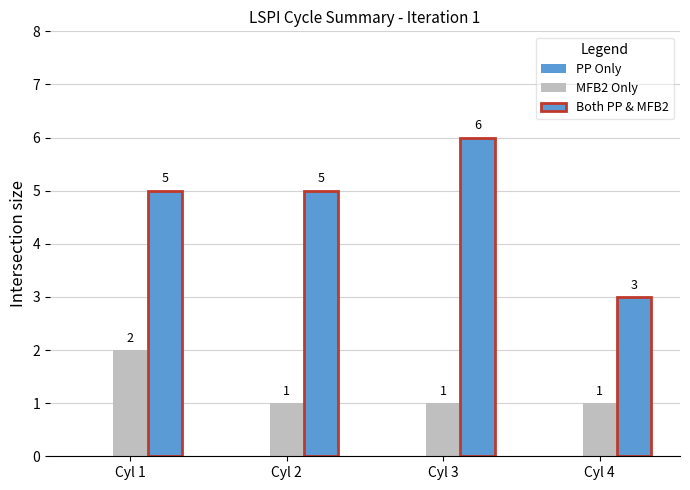

The value of MFB2 Only at Cyl 2 is 0. True or false?

False